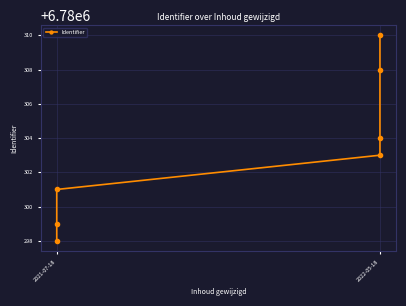

The chart shows a value of 2555531 at 2021-07-18. True or false?

False